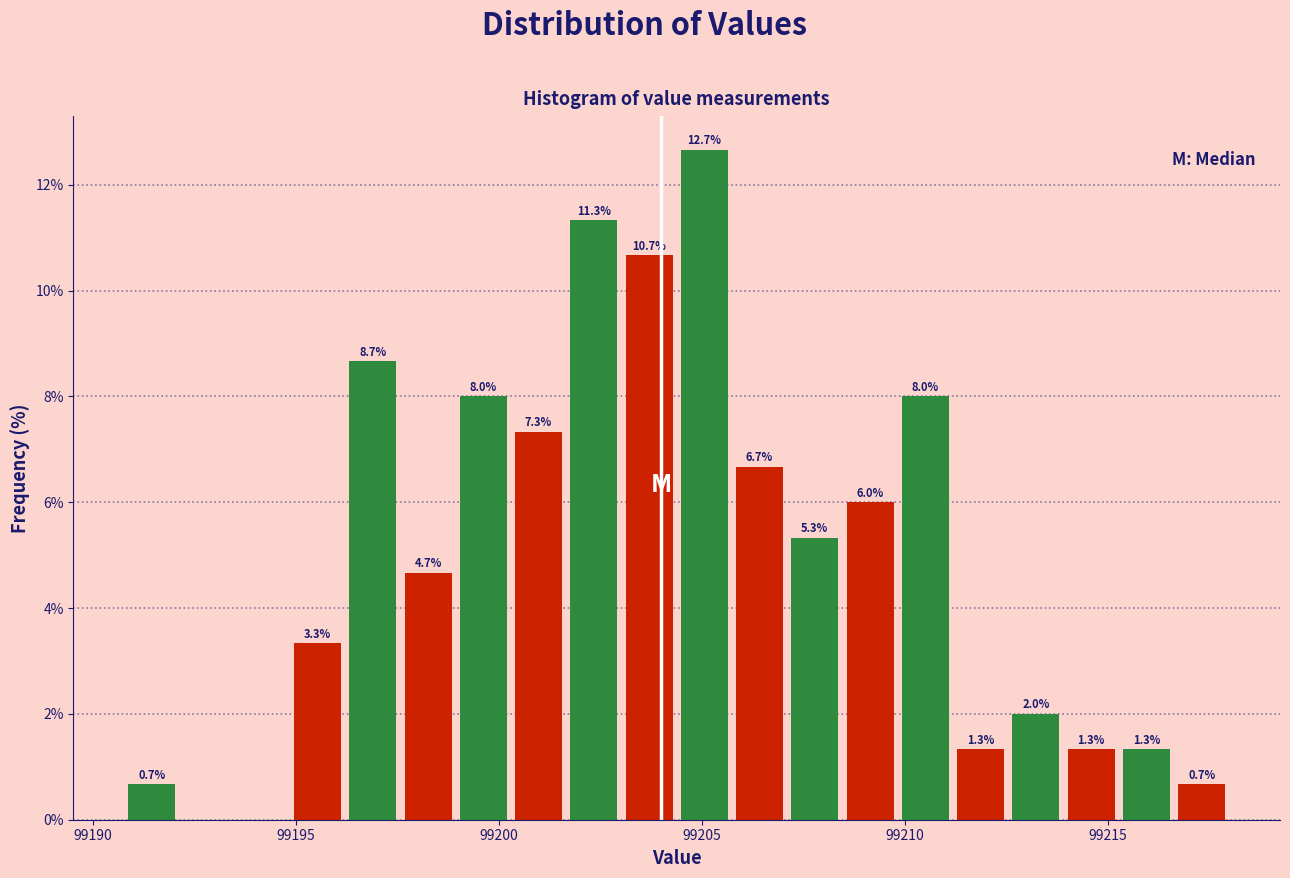

Read against the x-axis, roughly where is the centre of the tallest bar?

99205.0